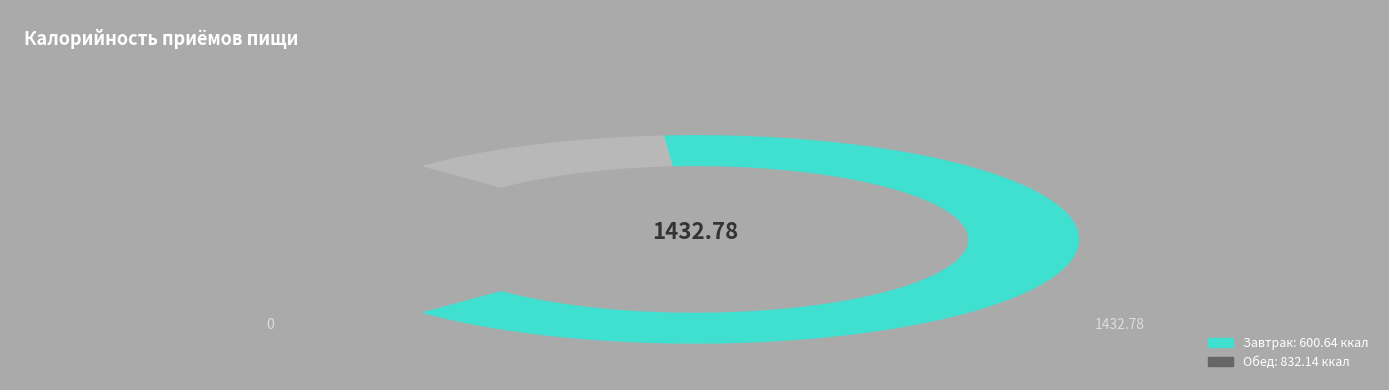

Is there any slice that represents more than half of the pie?

Yes